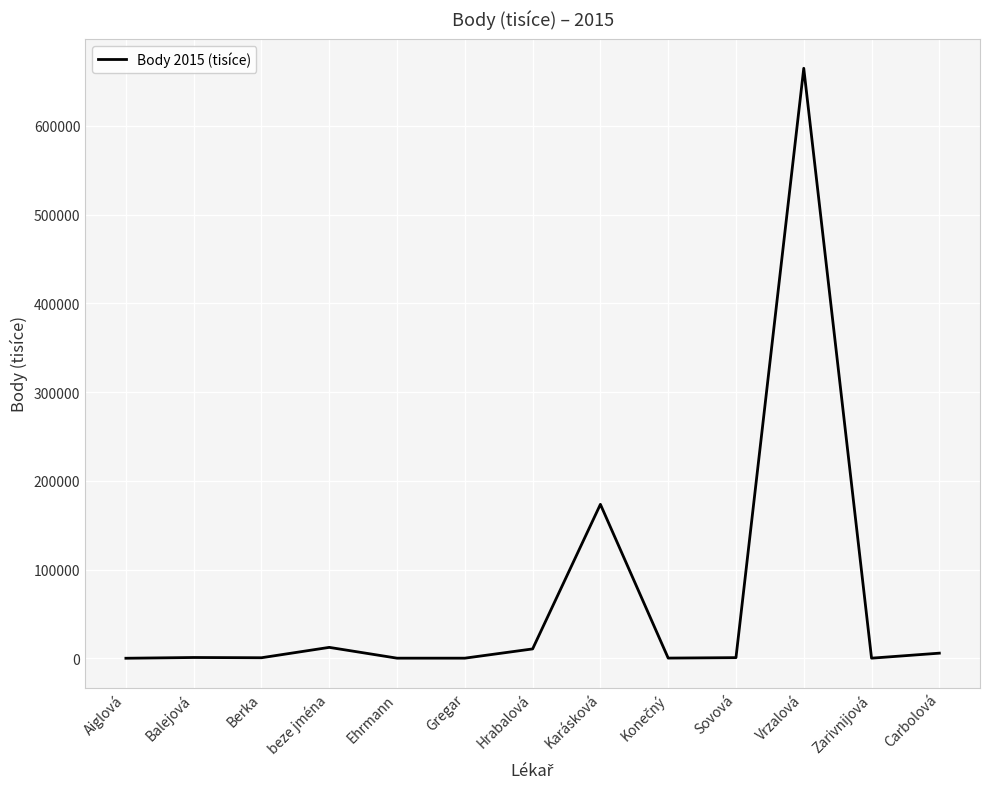

What is the maximum value shown in the chart?

664991.3